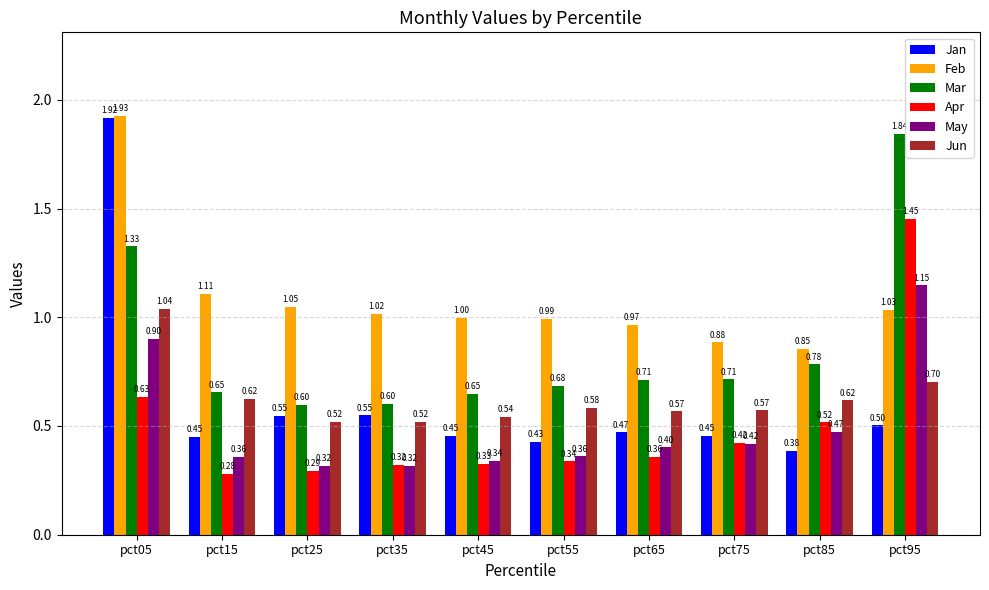

Which series has the widest spread of values?

Jan